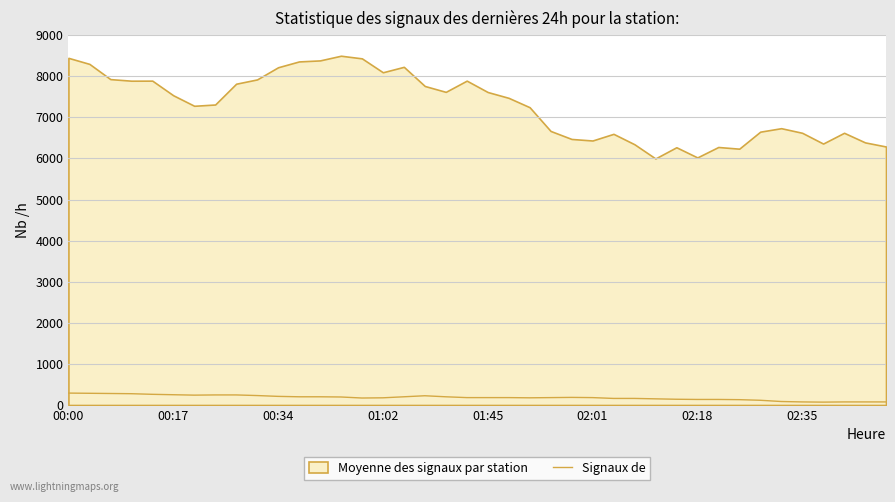

Does the chart display data point markers on the line(s)?

No